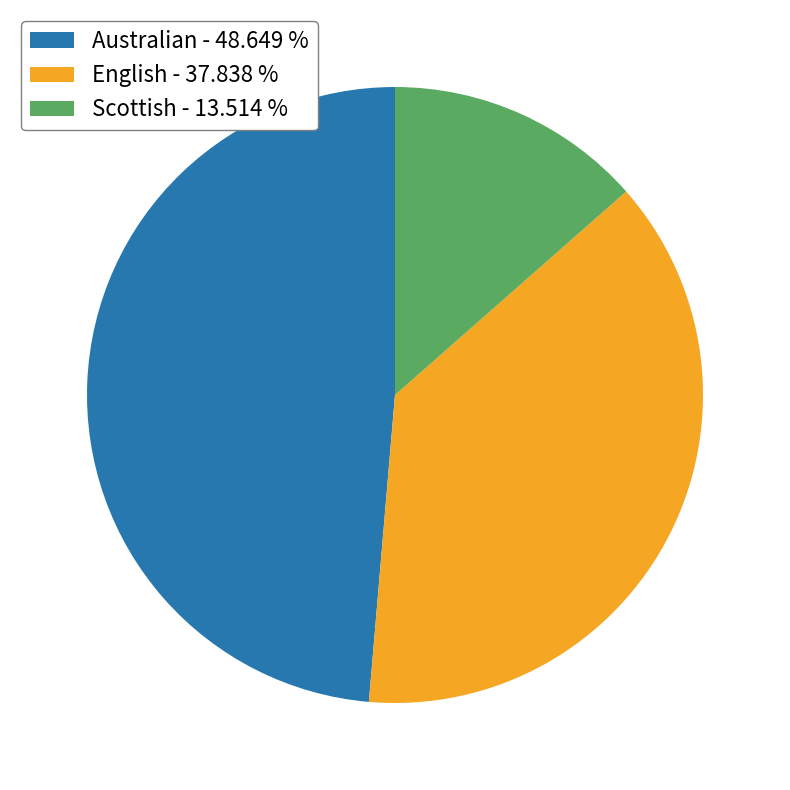

Does any single category account for the majority?

No